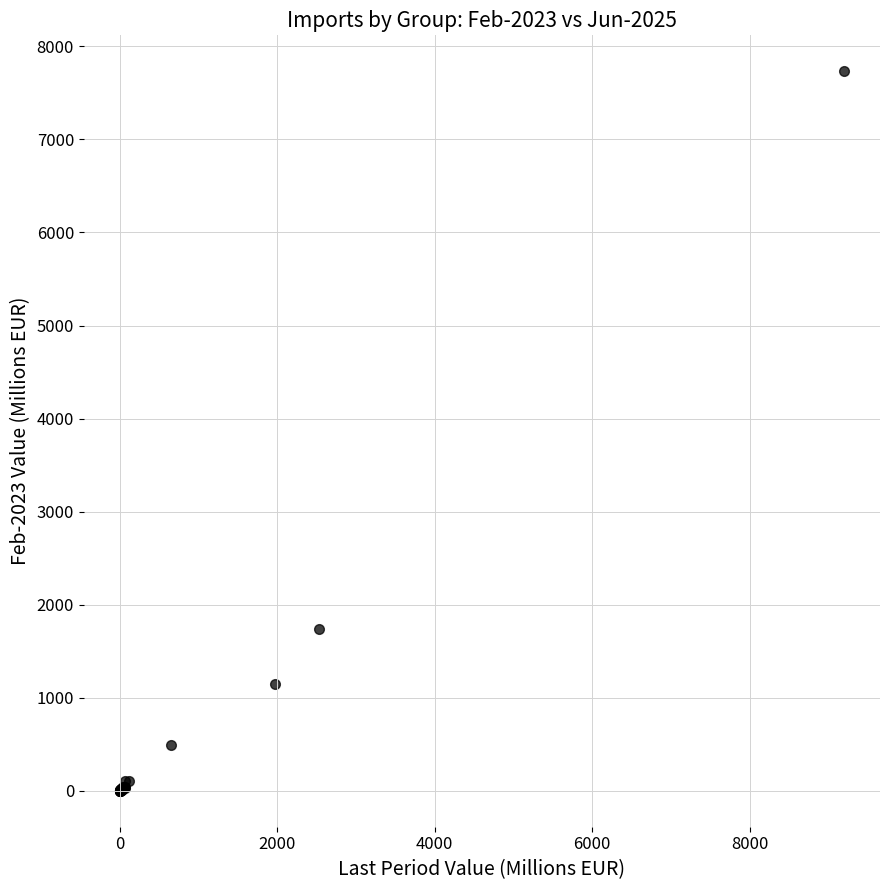

What Y value in the scatter plot is closest to 3865?

1735.3